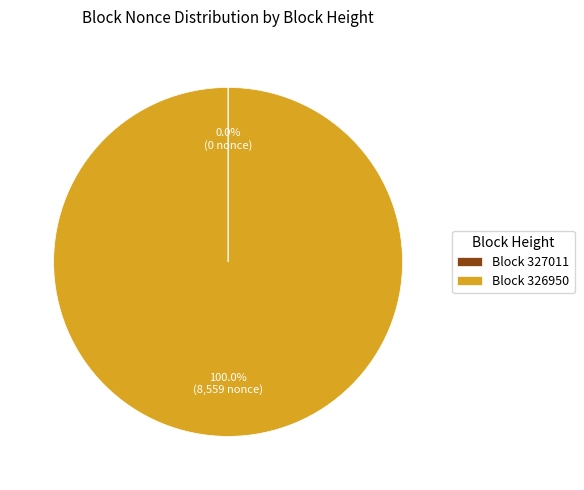

To the nearest percent, what is the average slice percentage?

50%